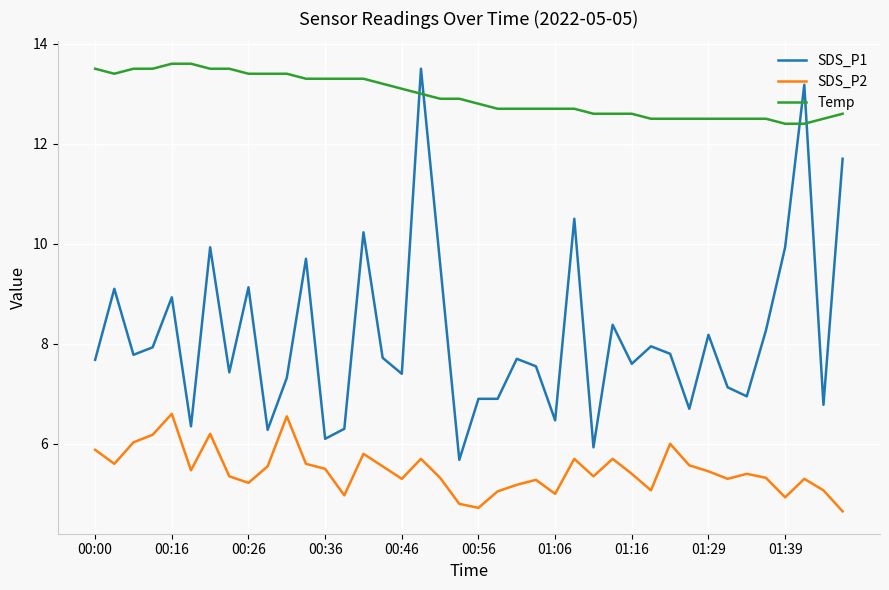

In SDS_P2, how many points are lower than both neighbors (excluding endpoints)?

11